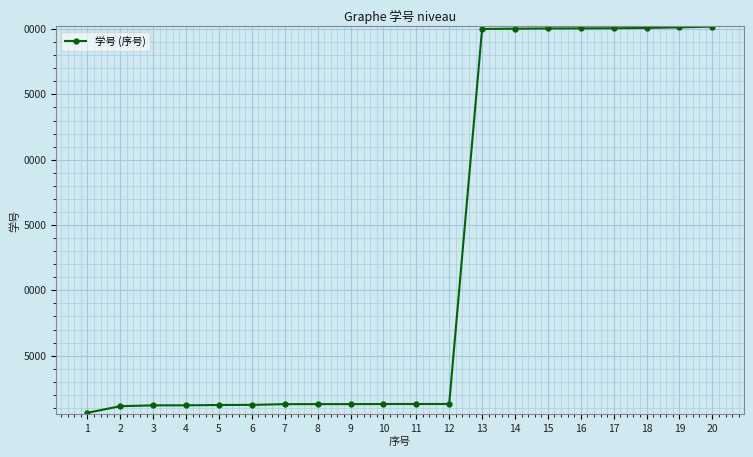

List the labels in order of value, smallest first.

1, 2, 3, 4, 5, 6, 7, 8, 9, 10, 11, 12, 13, 14, 15, 16, 17, 18, 19, 20